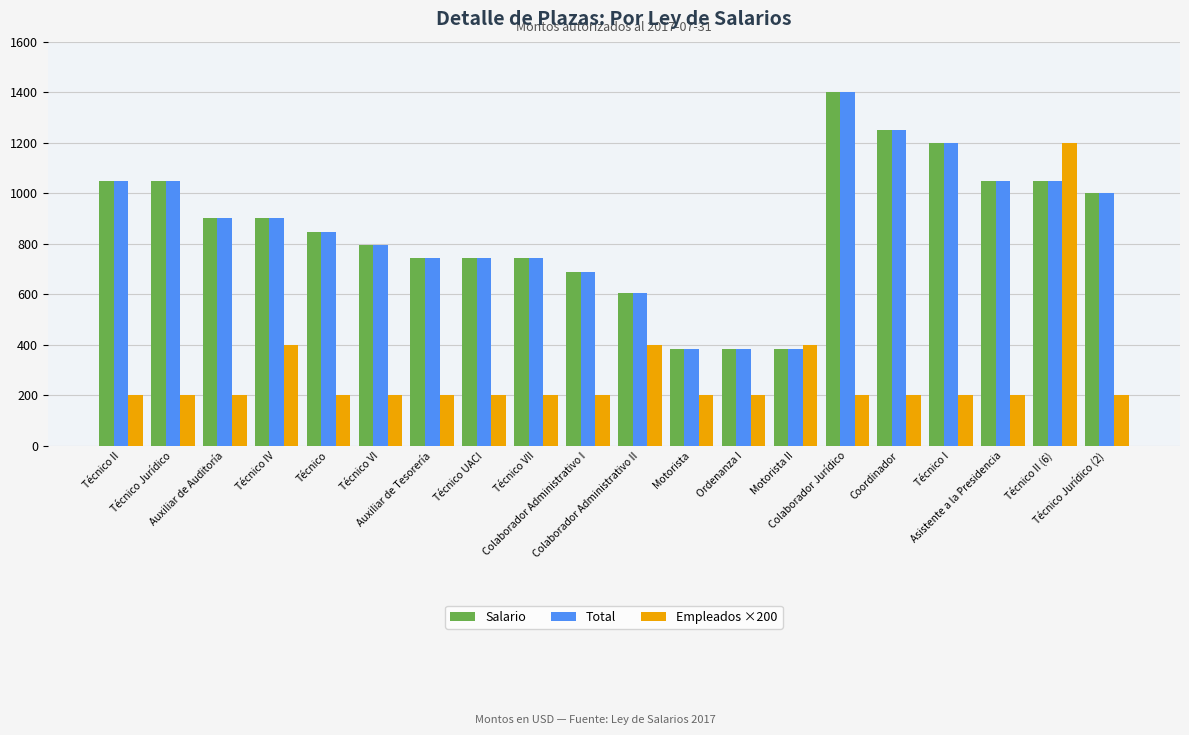

What is the total value across all series at Técnico UACI?

1684